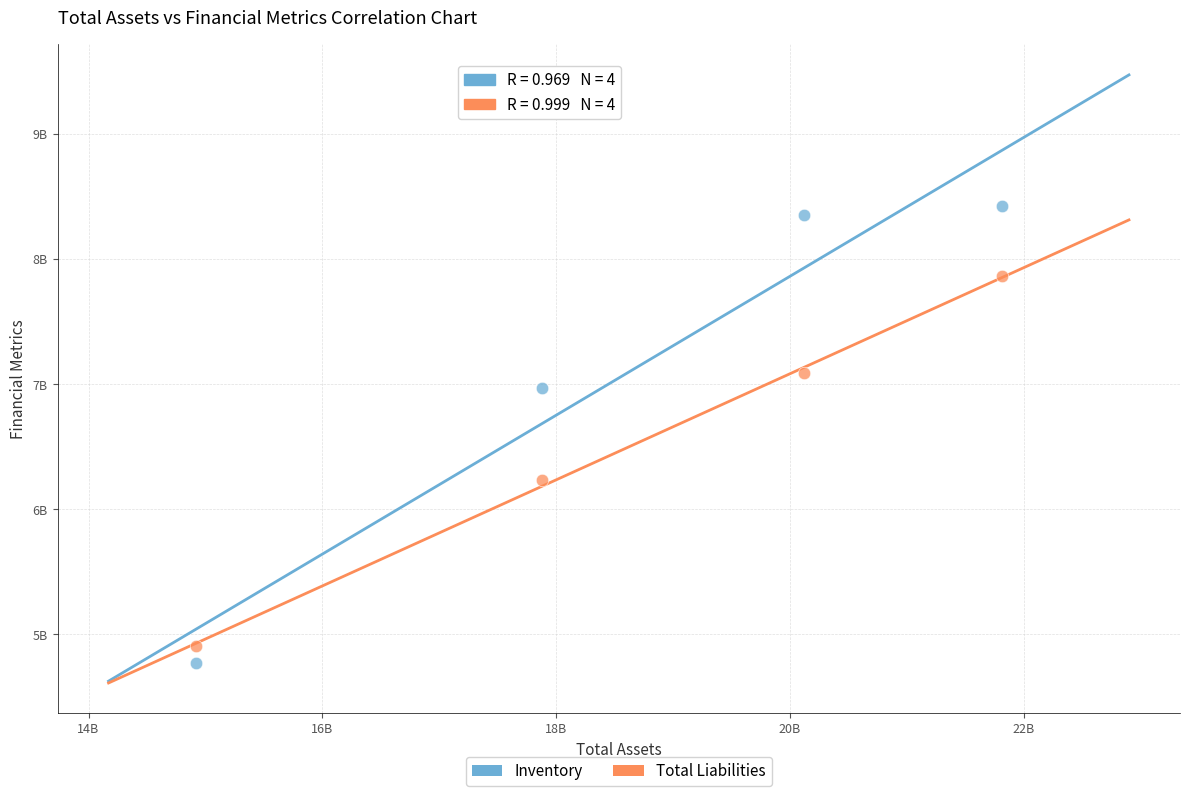

What are all the series names shown in the legend?

Inventory, Total Liabilities